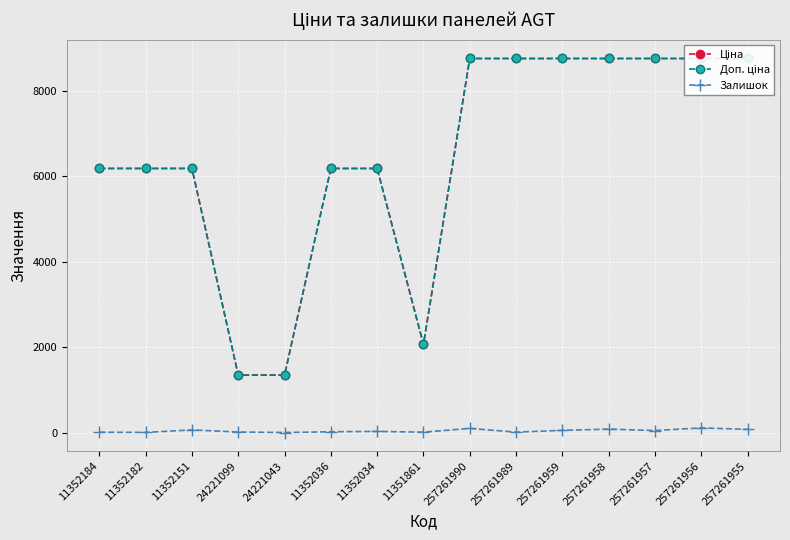

Is the value of Доп. ціна at 11352182 greater than the value of Залишок at 11352151?

Yes